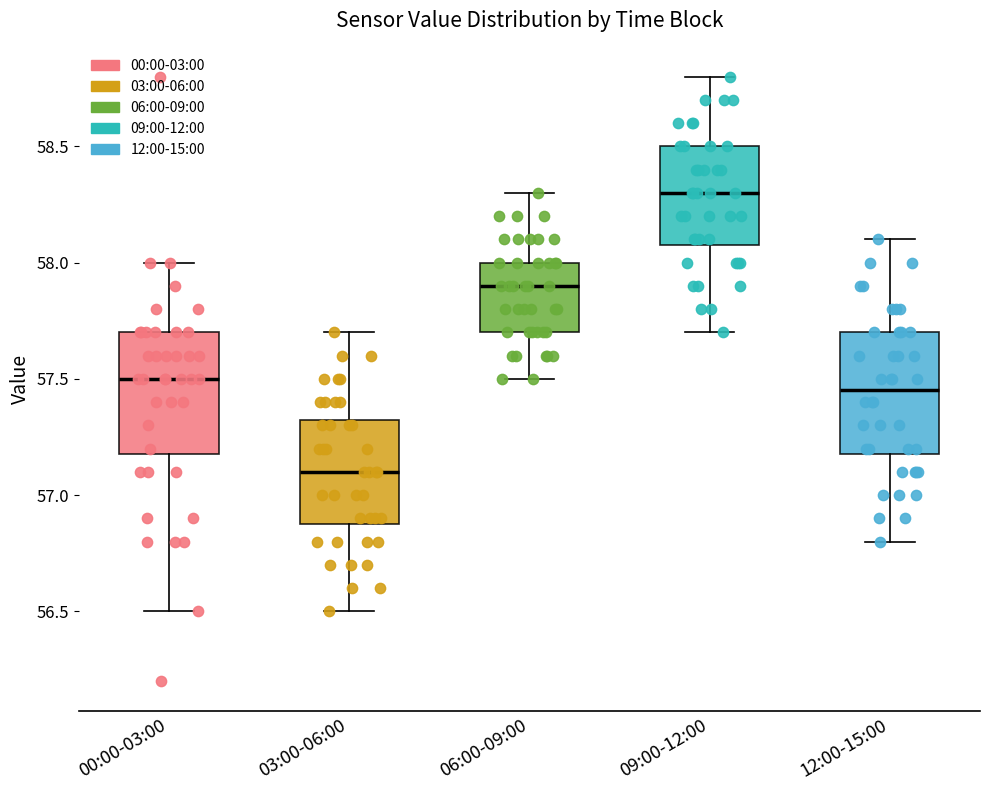

Where does the median line of the box for 06:00-09:00 sit on the y-axis? The values are not printed on the chart, so give them approximately, as read against the axis.

57.90